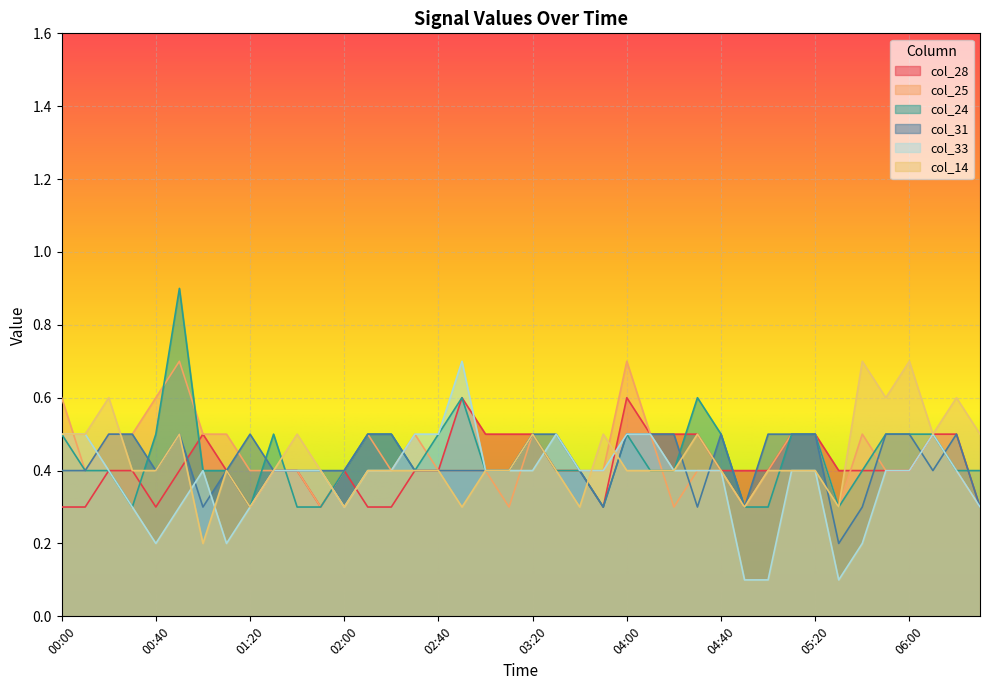

What position from the right is 02:30?

25